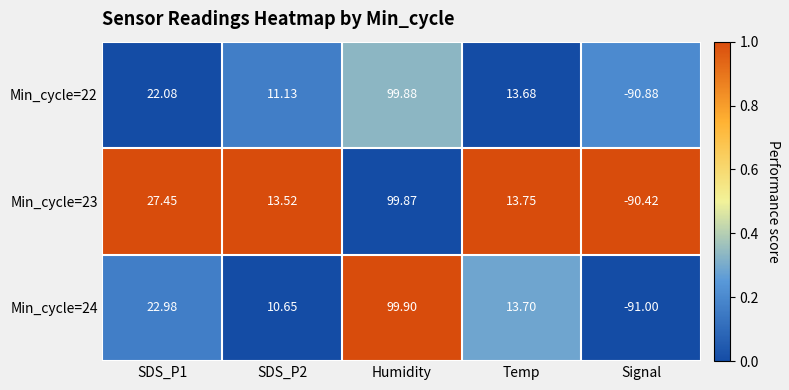

At which category is the sum across all series the highest?

Humidity